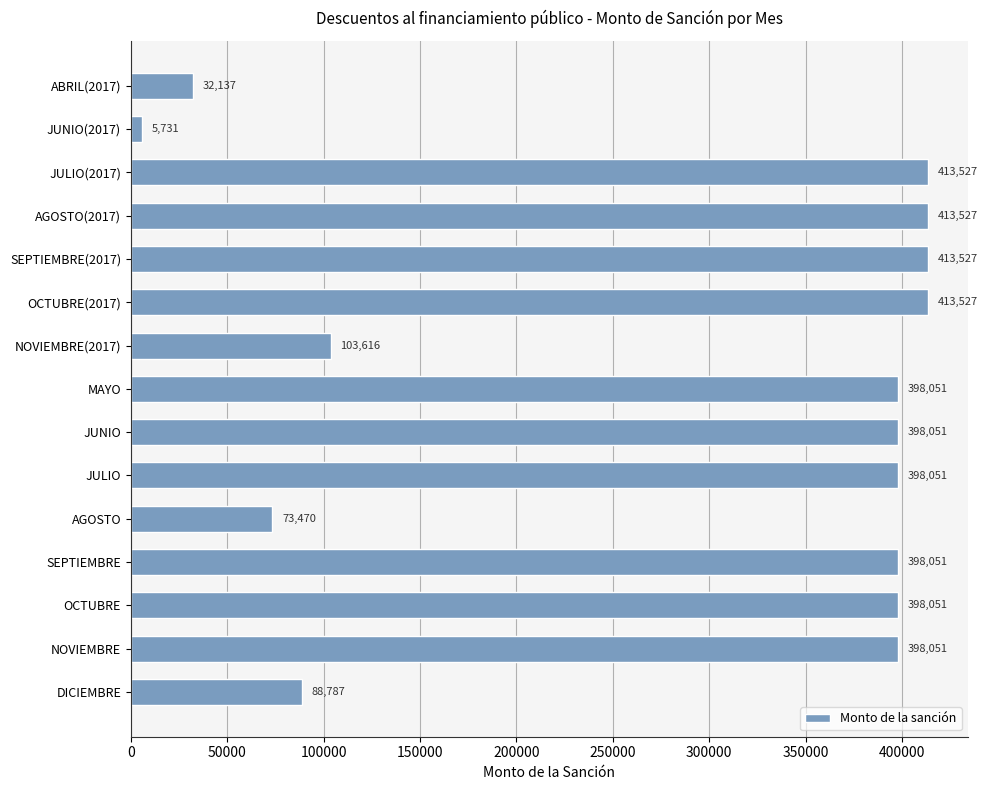

What is the change in value from DICIEMBRE to NOVIEMBRE(2017)?

+14829.0